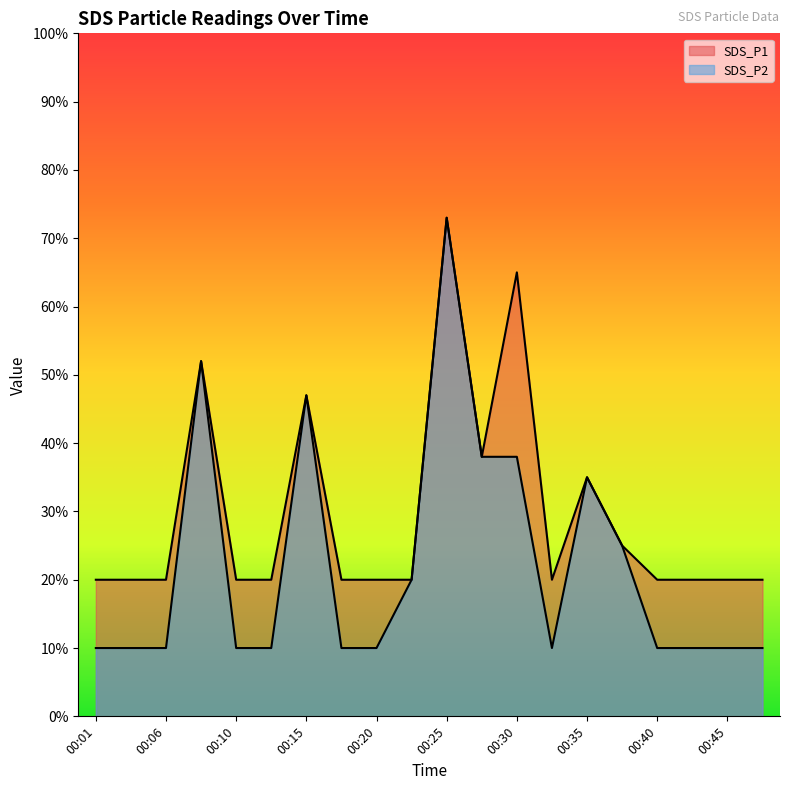

What is the value of the SDS_P1 point at the 15th from the left?

0.3